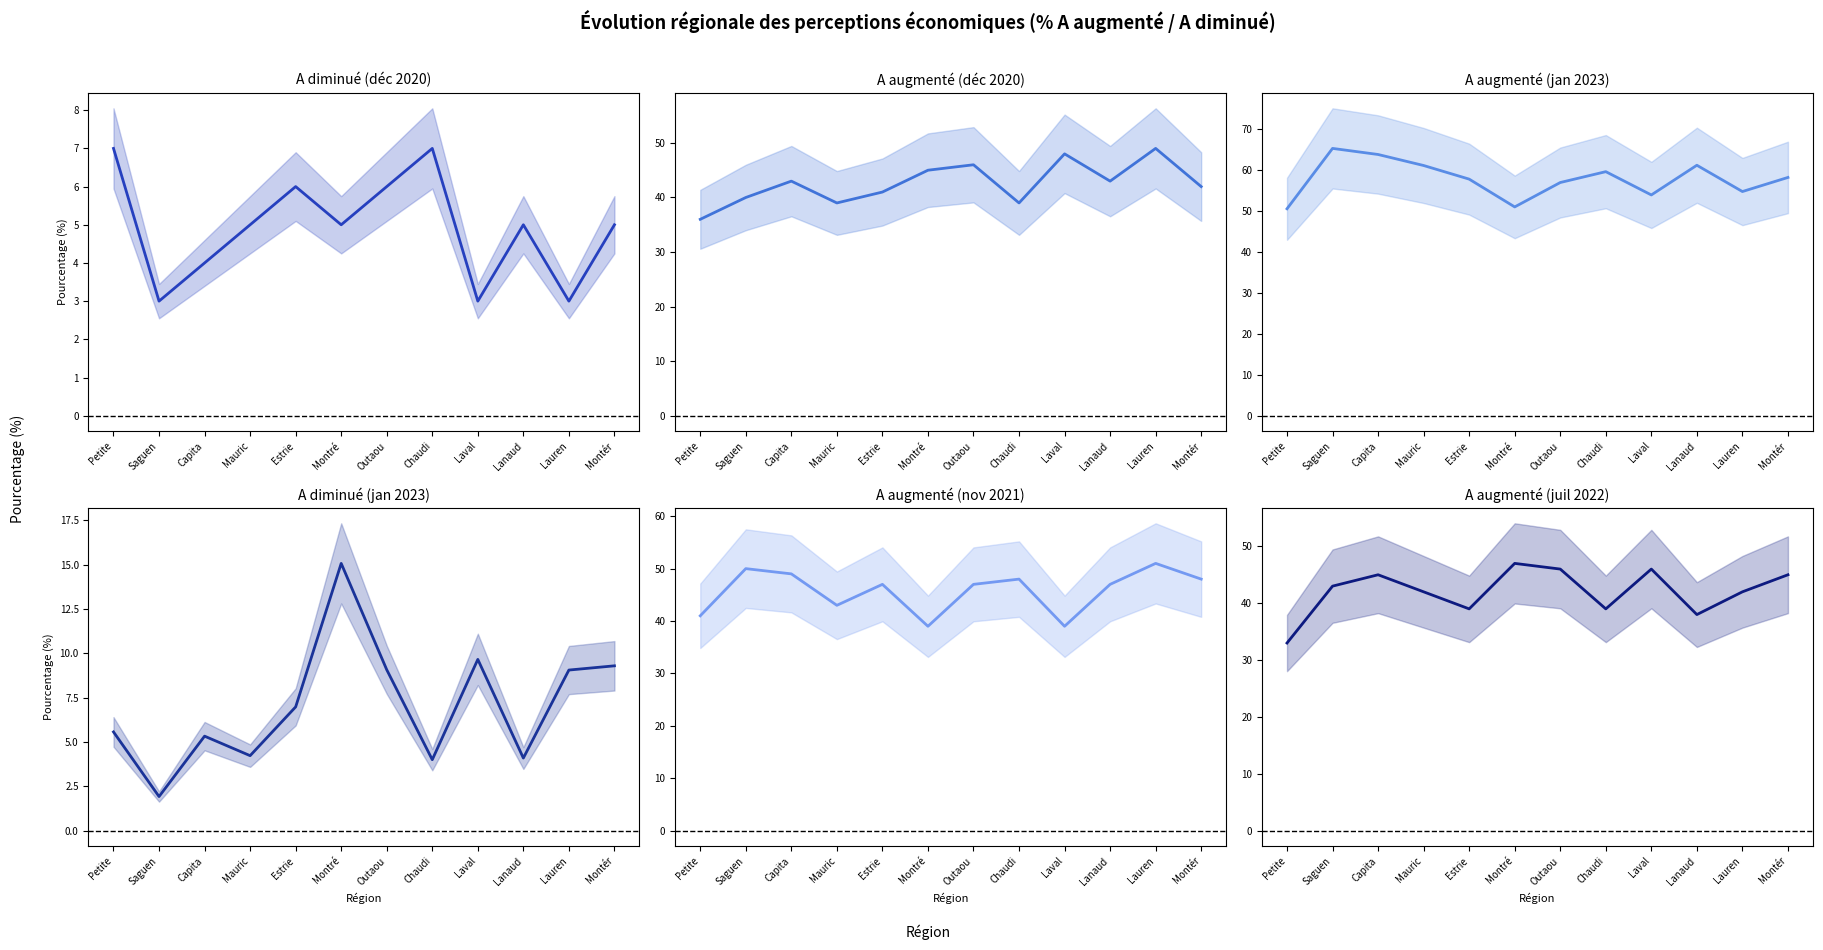

What is the average value of the A augmenté (jan 2023) series?

57.8